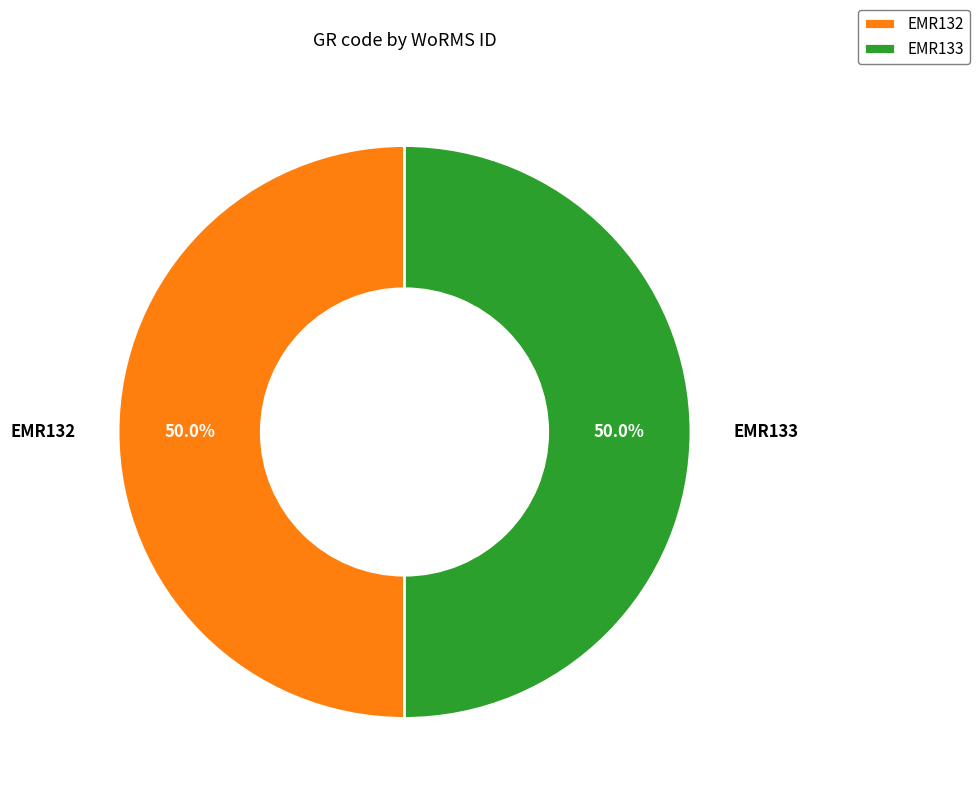

How many slices are in this pie chart?

2